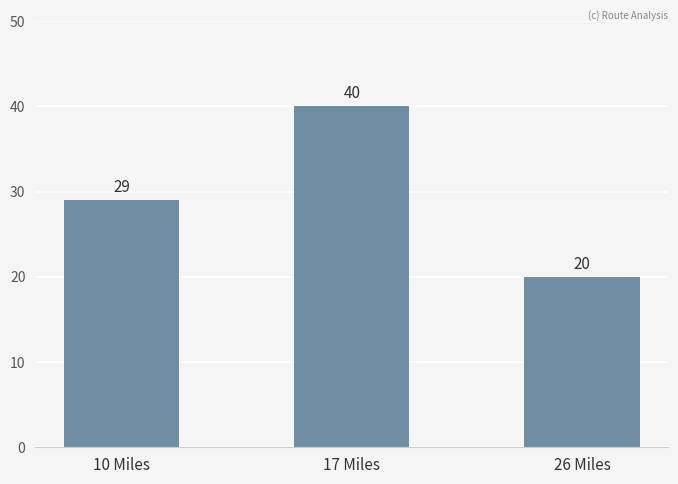

What is the maximum value shown in the chart?

40